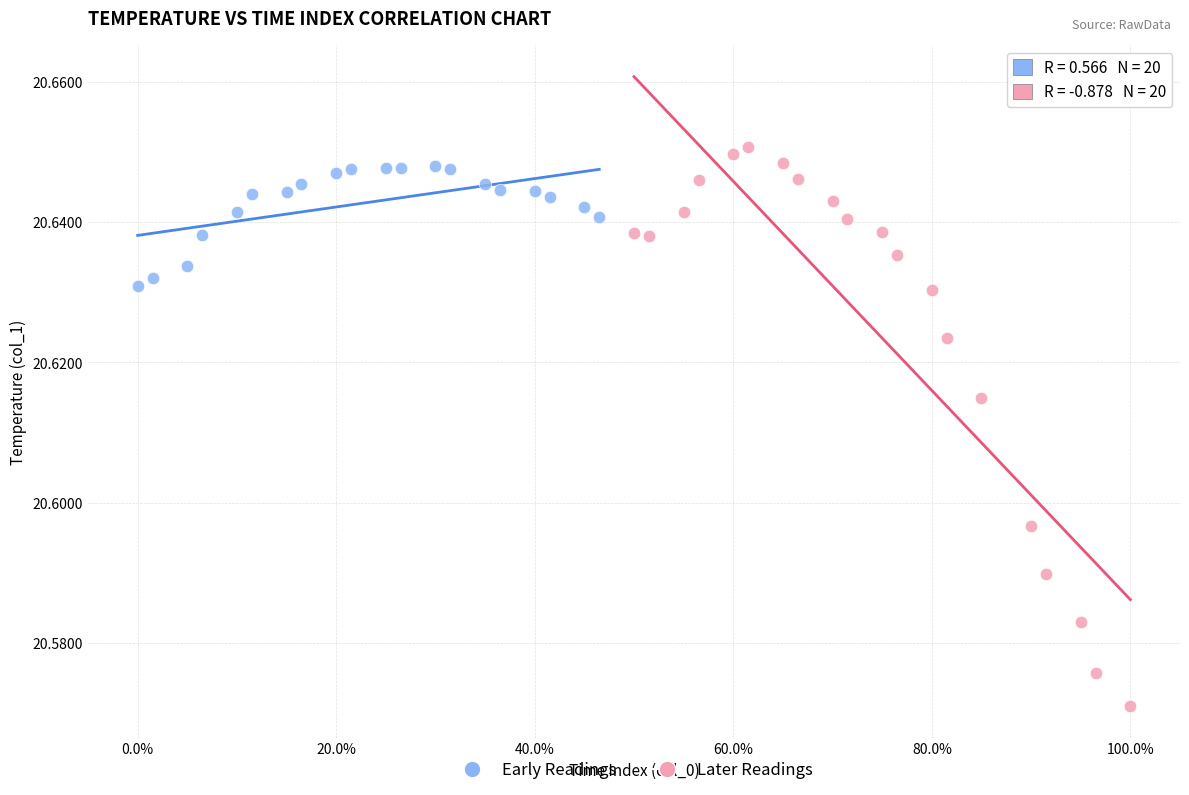

Which series contains the lowest Y value?

Later Readings